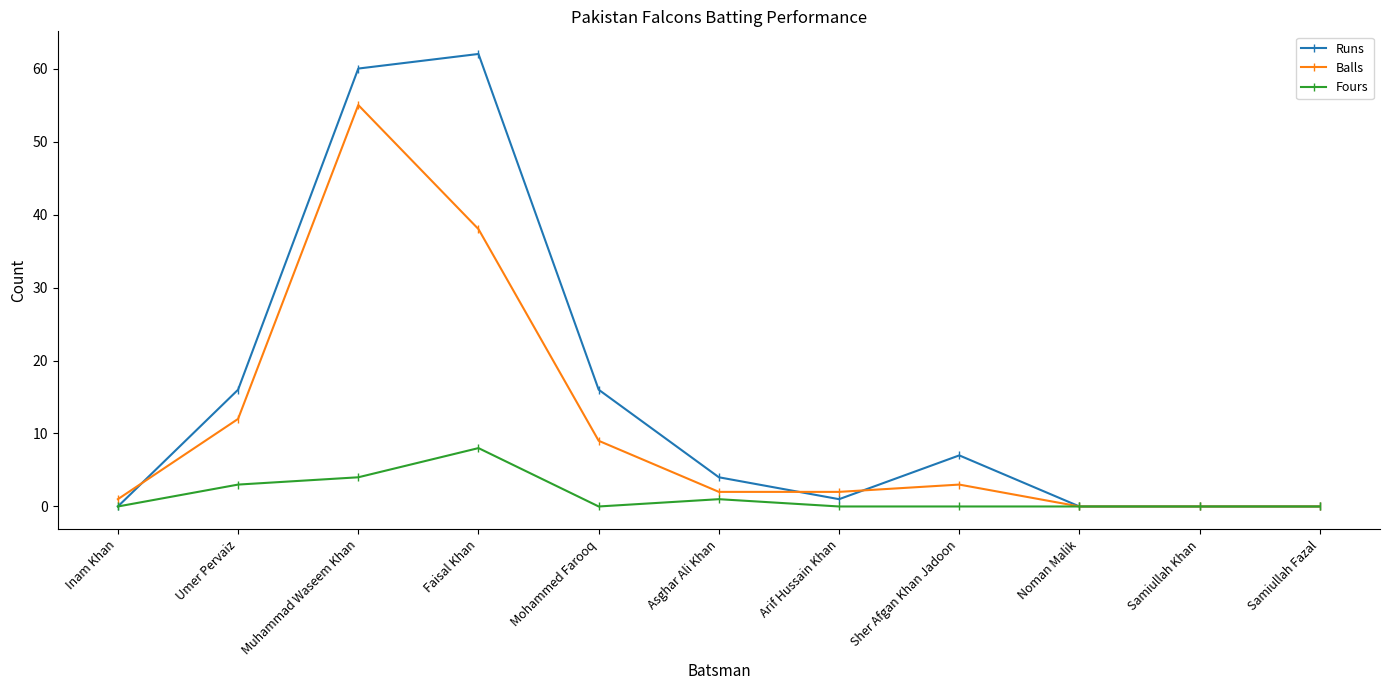

What is the label of the 11th point from the right?

Inam Khan